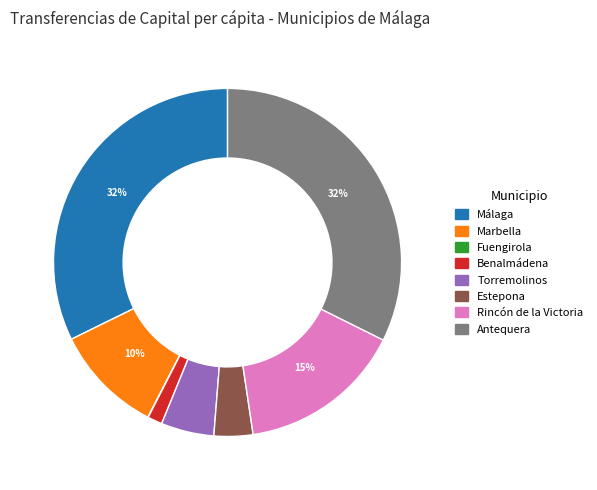

Is there a majority slice in this chart?

No